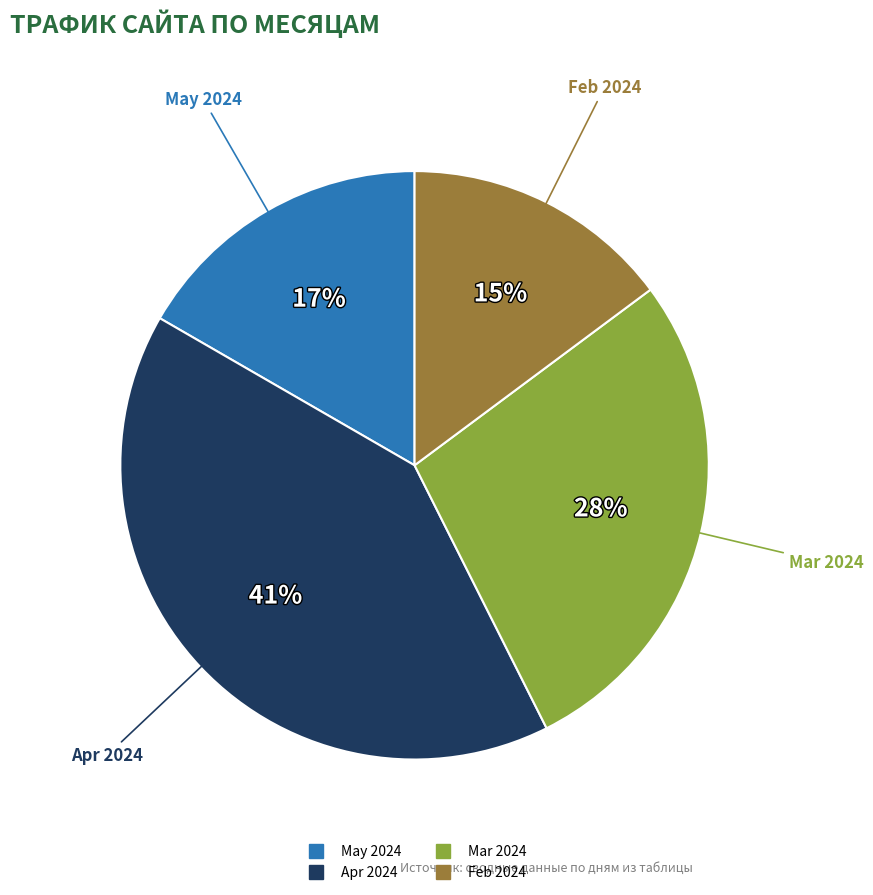

Is there a majority slice in this chart?

No